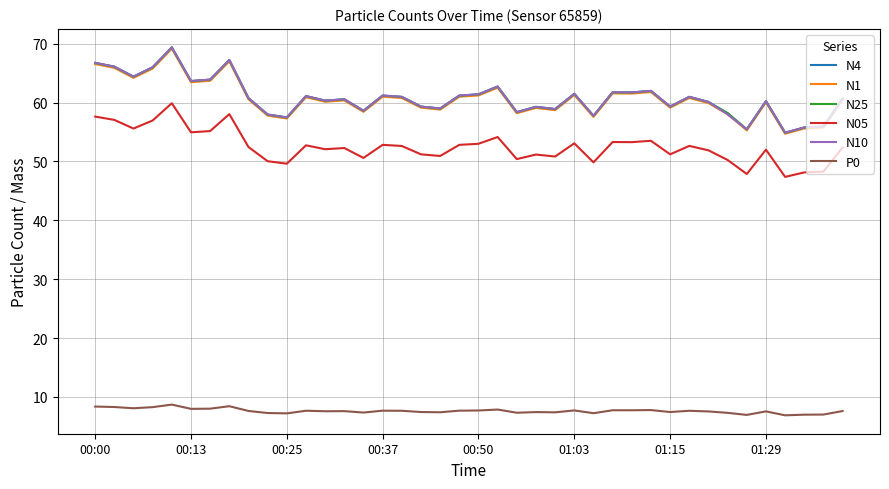

What is the minimum value shown in the chart?

6.9